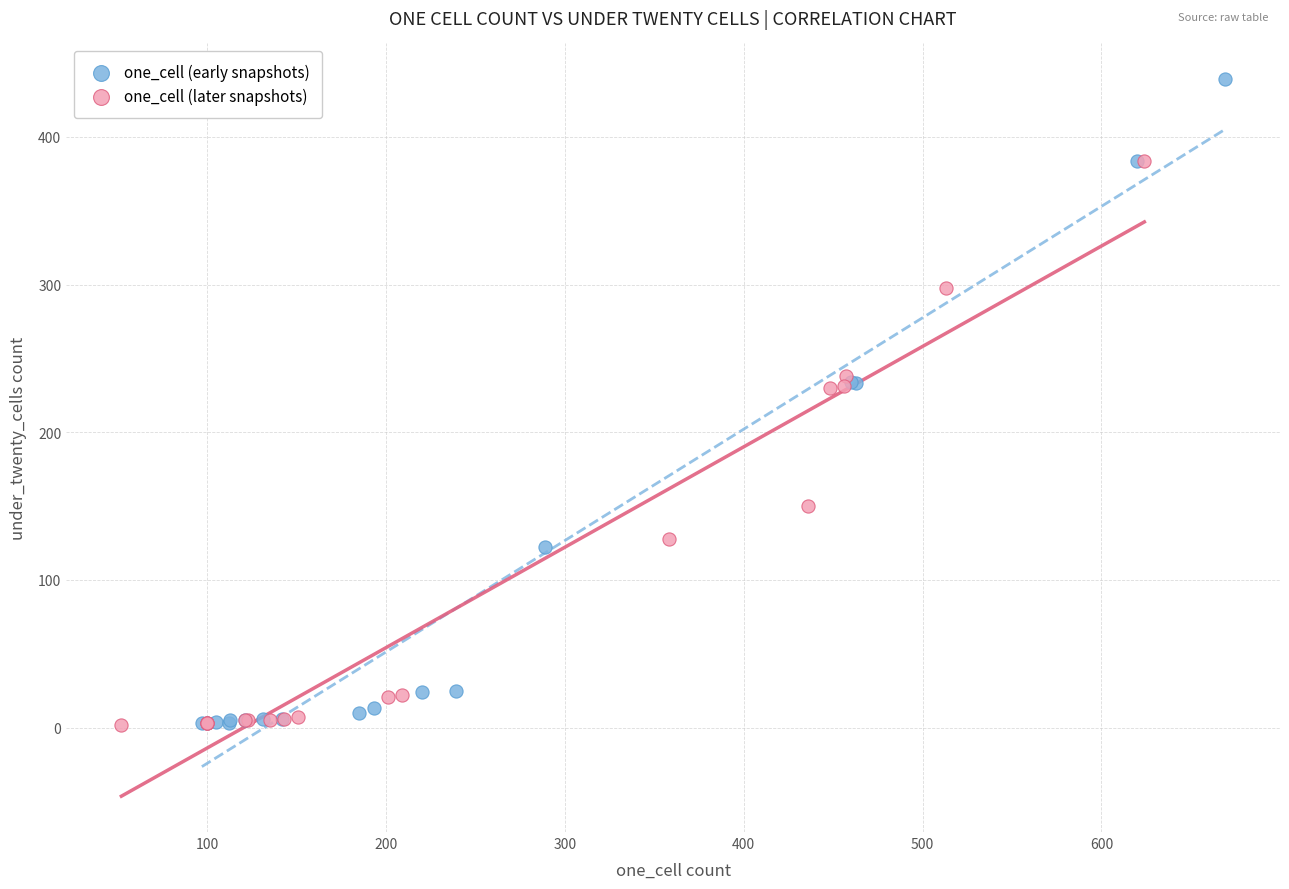

Which series reaches the maximum Y coordinate?

one_cell (early snapshots)